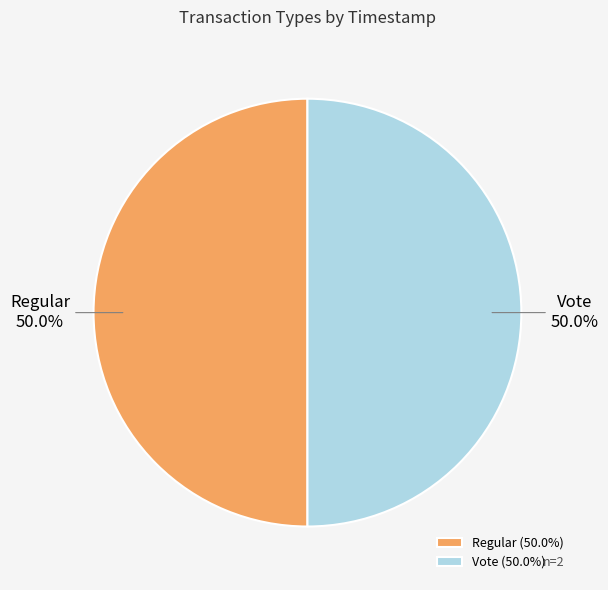

To the nearest percent, what is the average slice percentage?

50%